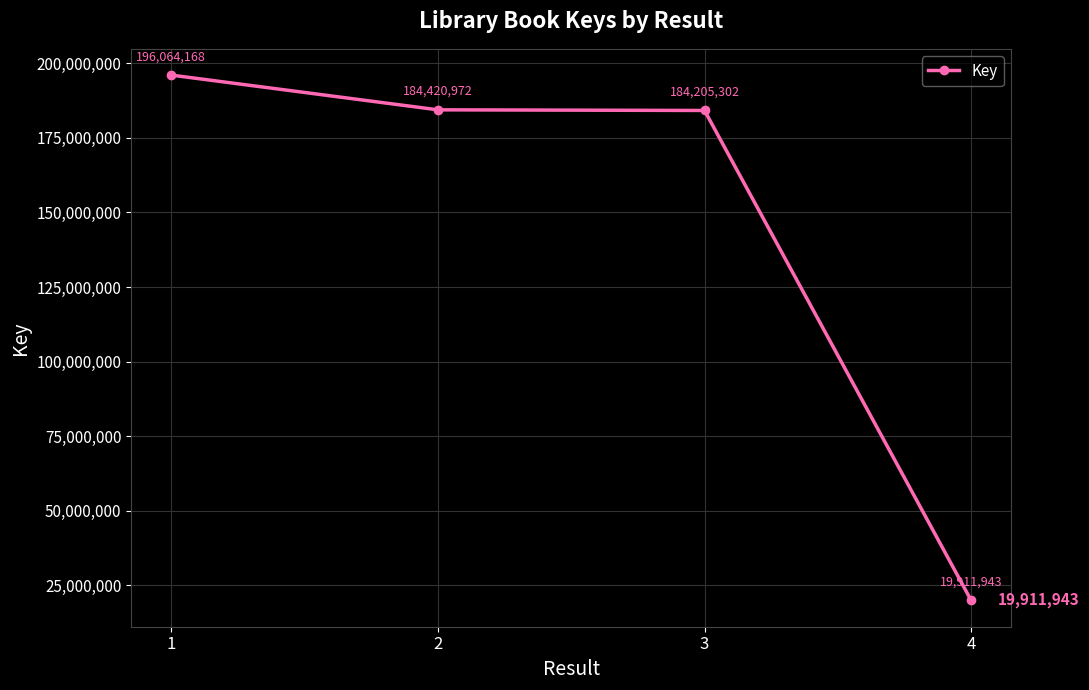

Is it true that the value at 2 is 184420972?

True